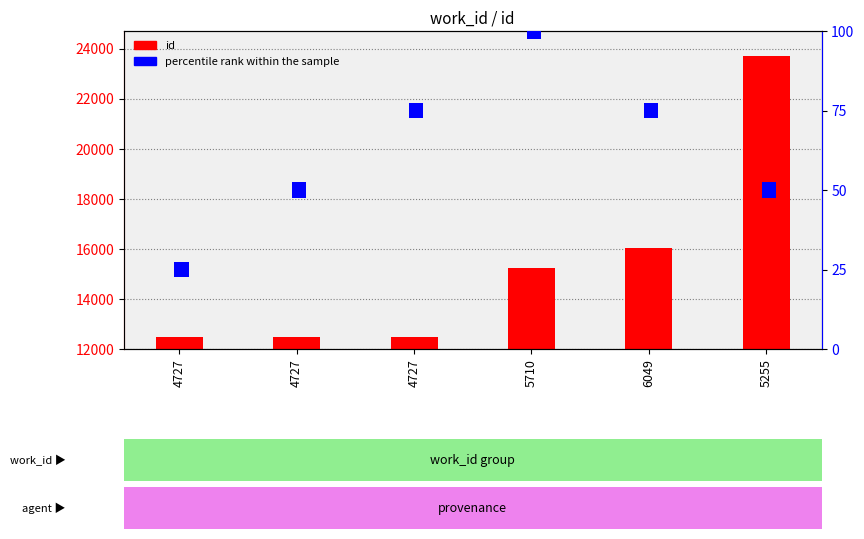

The value of id at 4727 is 179. True or false?

False